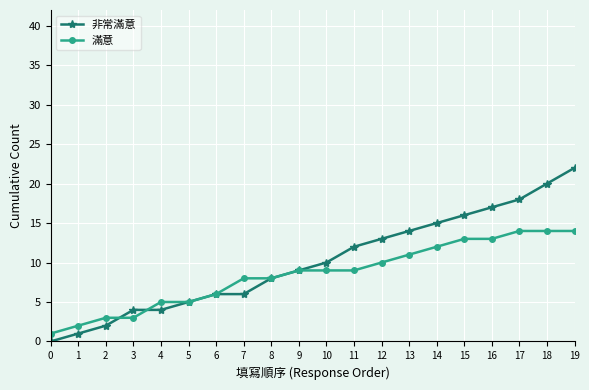

At 1, list the series in order from smallest to largest.

非常滿意, 滿意